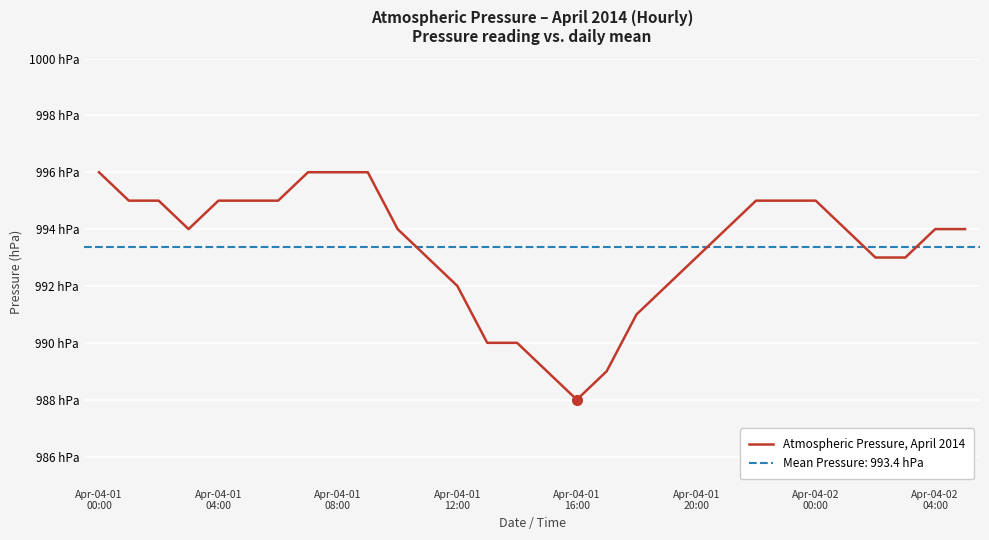

What is the label of the 20th point from the left?

19